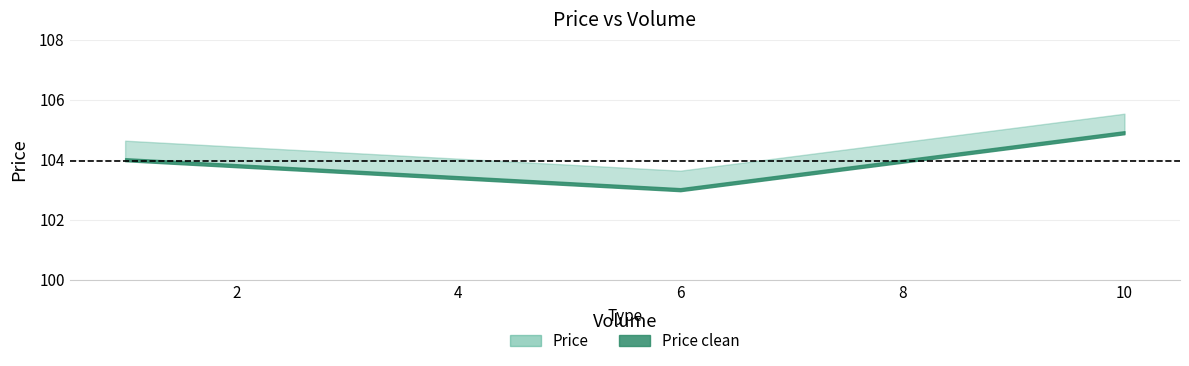

Reading left to right, extract all data points from this chart.

Price: 1.0=104.6	6.0=103.6	10.0=105.5
Price clean: 1.0=104.0	6.0=103.0	10.0=104.9